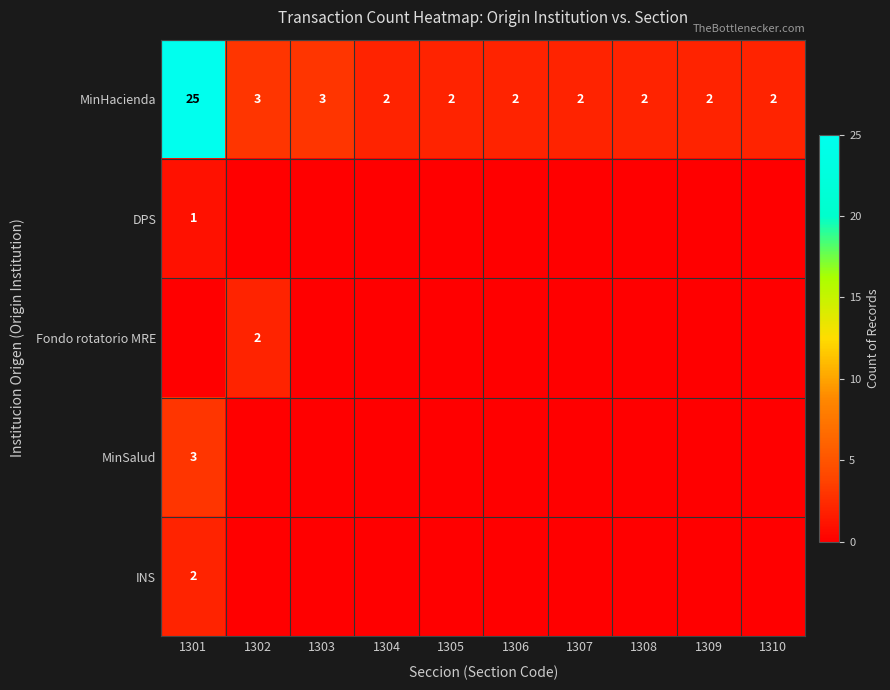

What is the sum of all MinHacienda values?

45